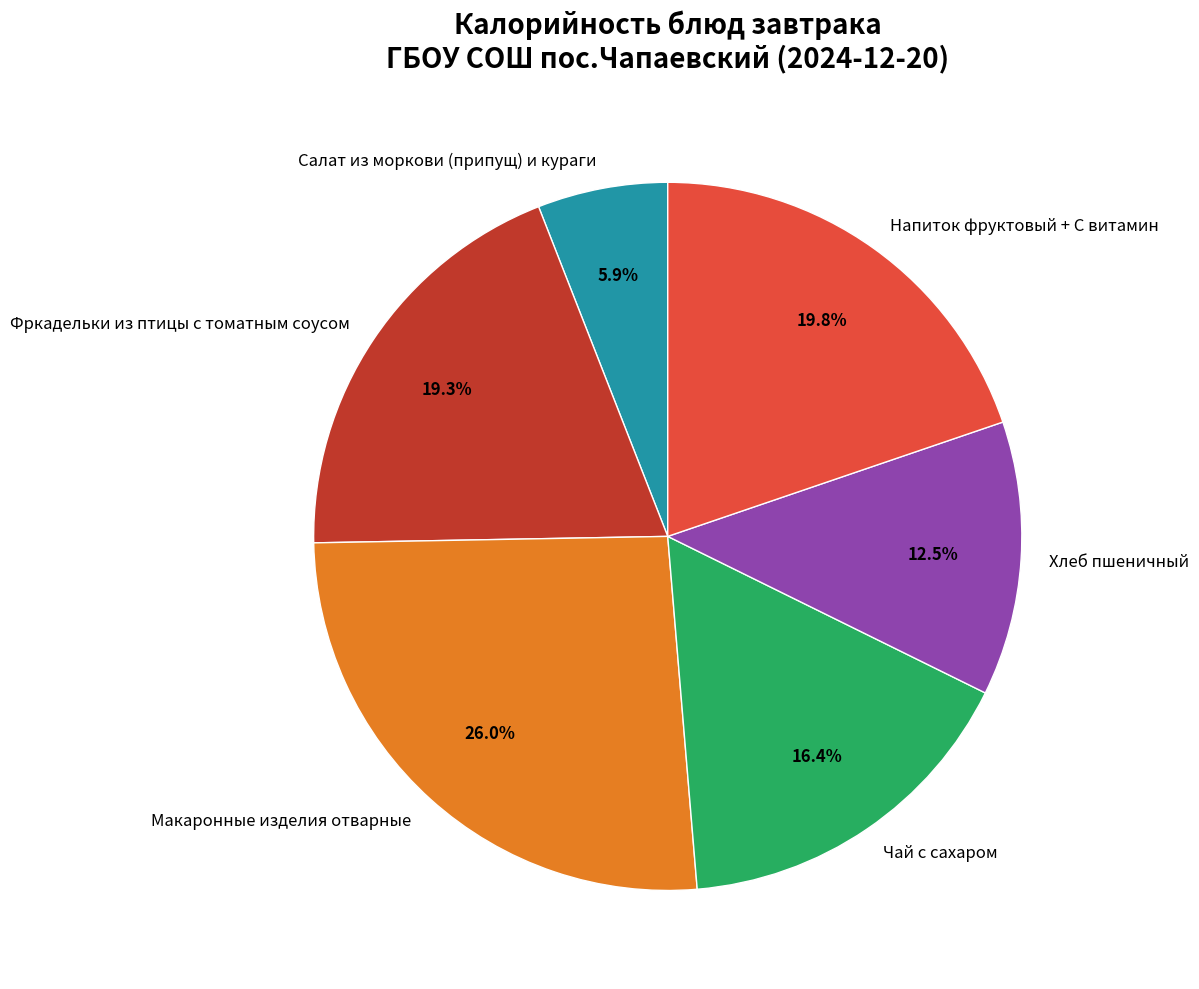

To the nearest percent, what portion does Фркадельки из птицы с томатным соусом represent?

19%